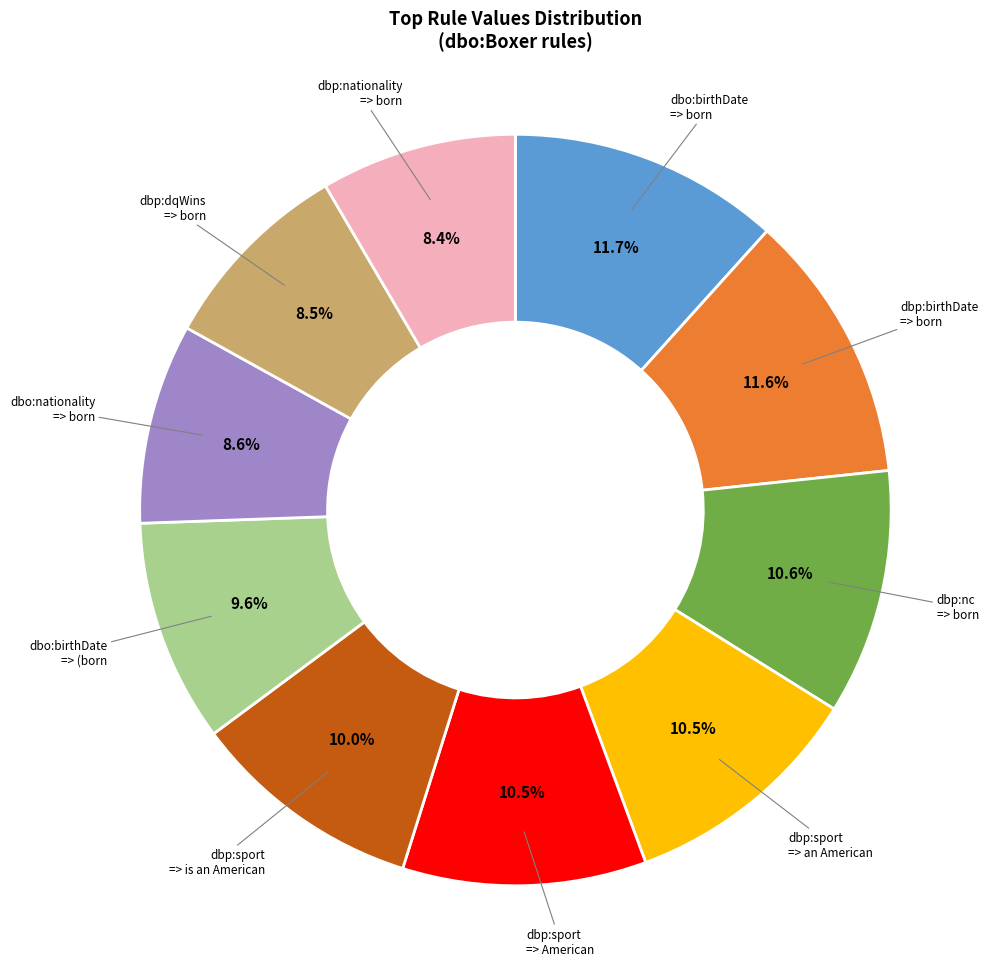

Is there any slice that represents more than half of the pie?

No